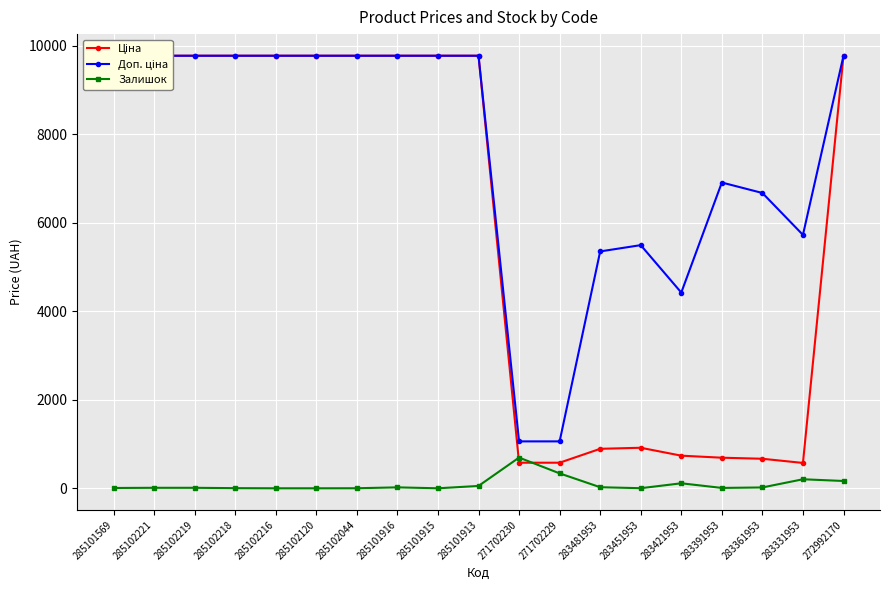

At how many categories does at least one series exceed 7748?

11